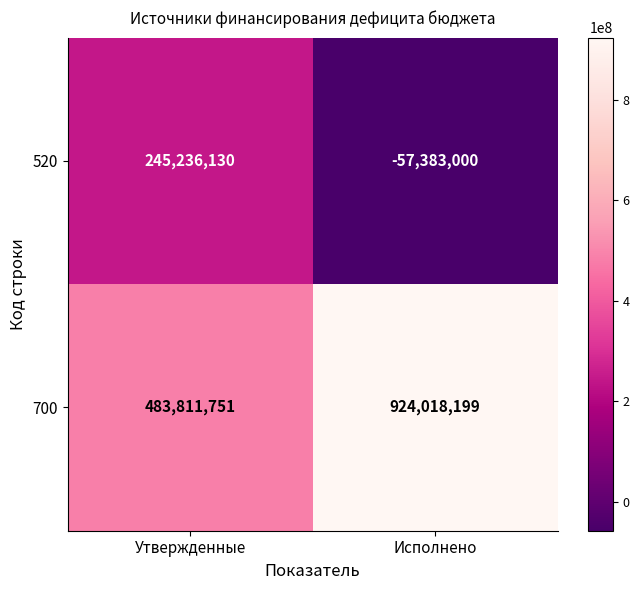

At which label is 700 closest to 703914975?

Утвержденные